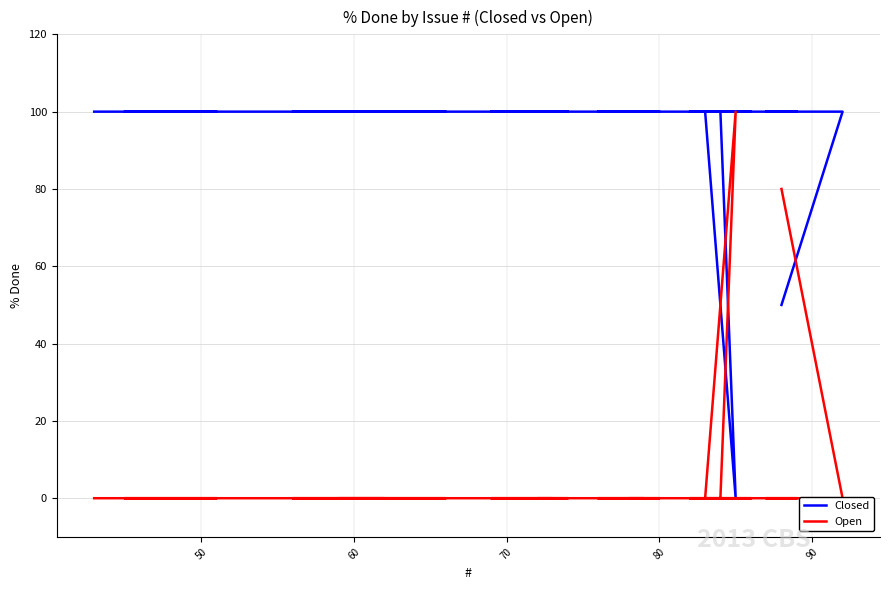

Is it true that Open equals -51 at 100?

False